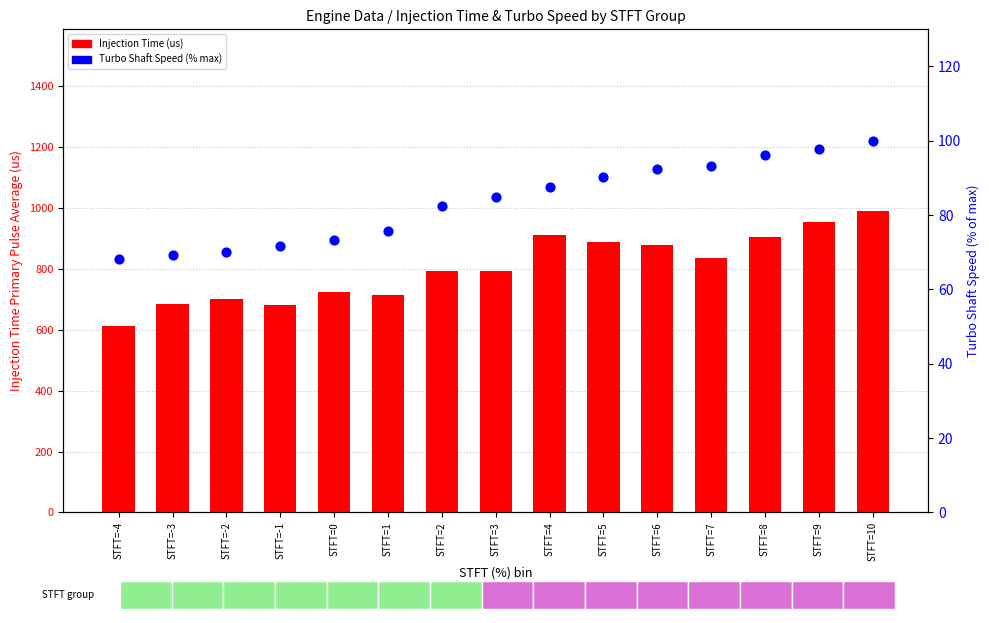

Which series contains the highest Y value?

Injection Time (us)